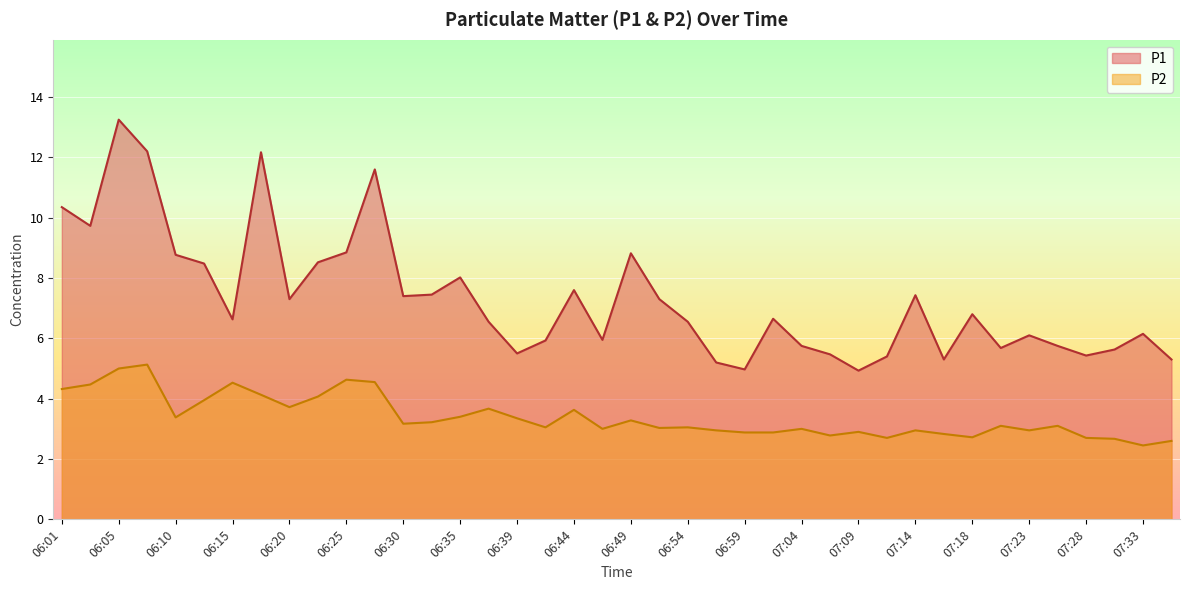

Is it true that P2 equals 4.1 at 06:22?

True